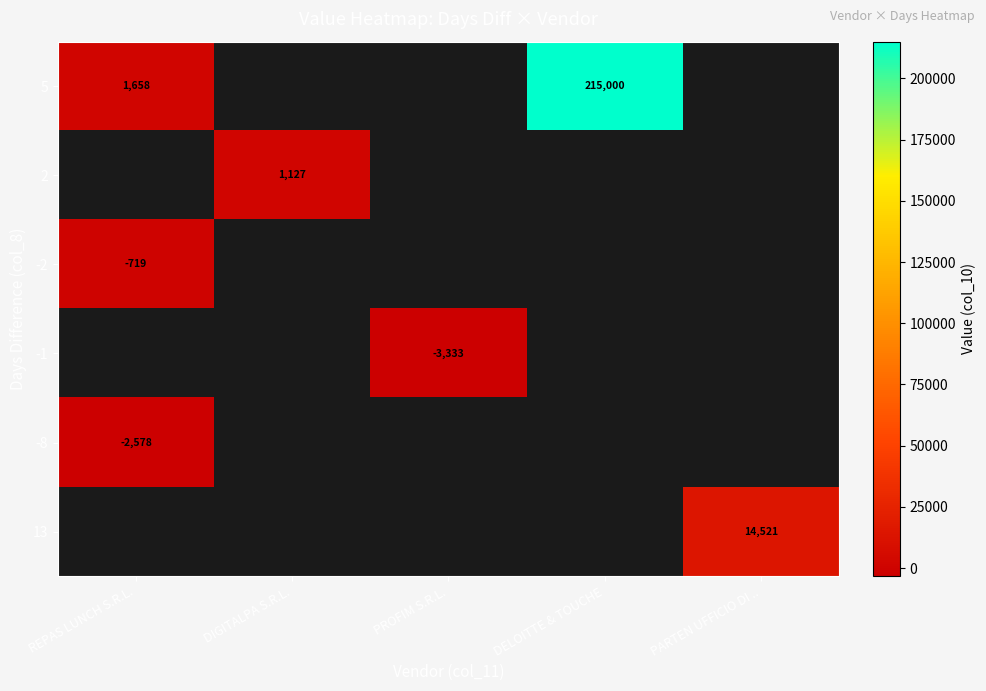

Count the number of data series in this chart.

6